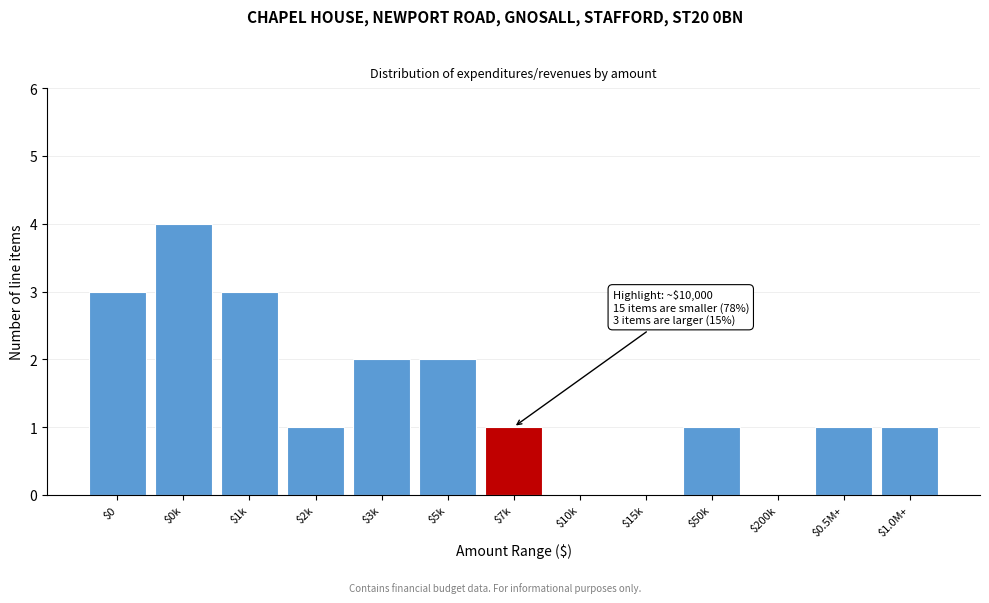

Which label corresponds to the largest value in the chart?

$0k